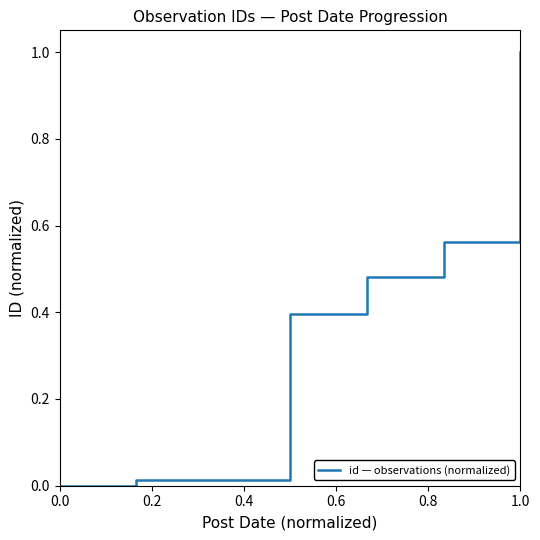

How many positive values are there?

6